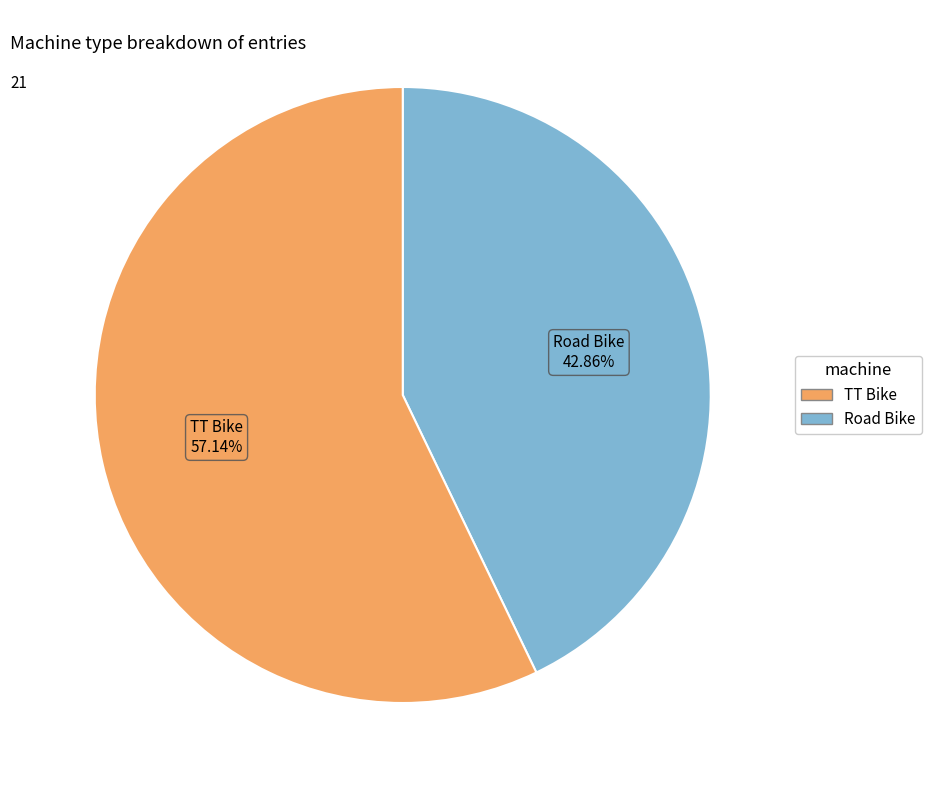

Is it true that TT Bike is 57% of the pie?

True